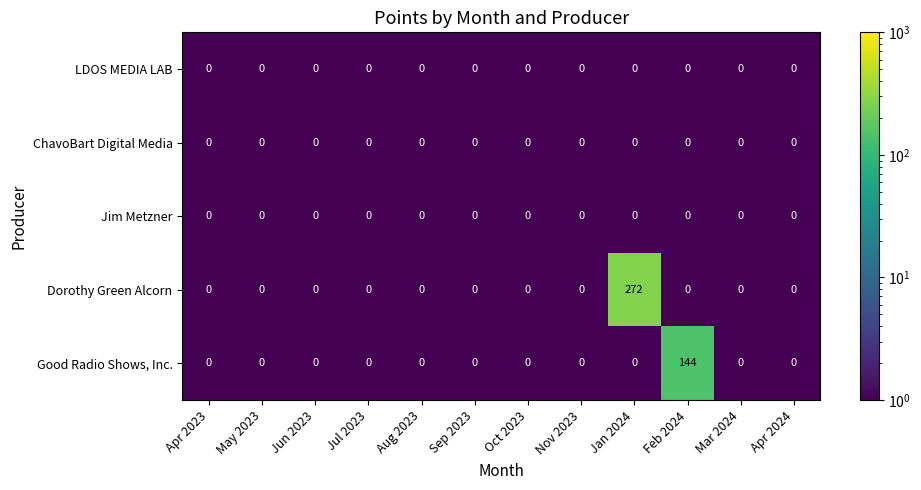

The Good Radio Shows, Inc. series shows 0 at May 2023. True or false?

True